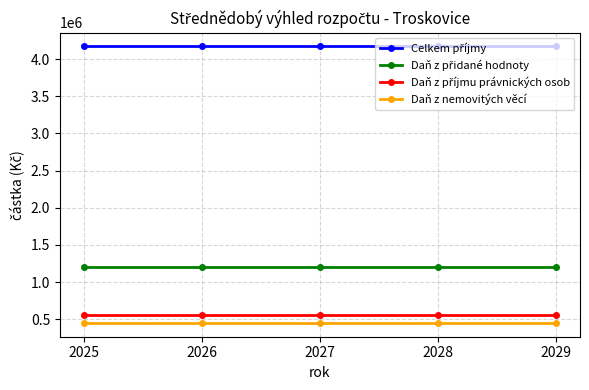

What is the lowest value of the Daň z nemovitých věcí series?

450000